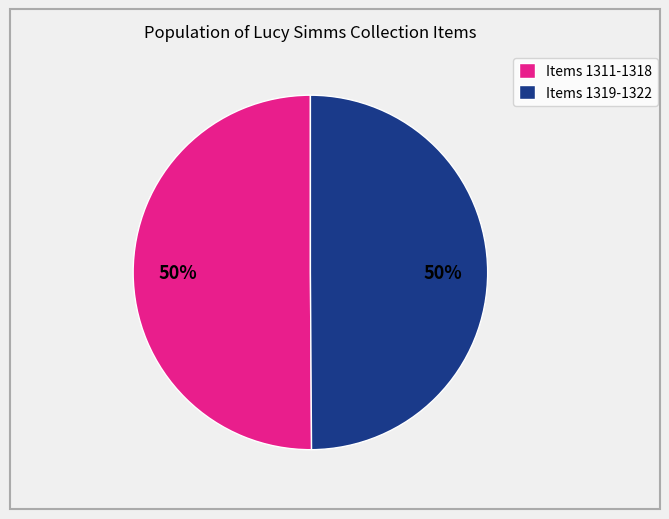

To the nearest percent, what percentage of the pie is Items 1319-1322?

50%